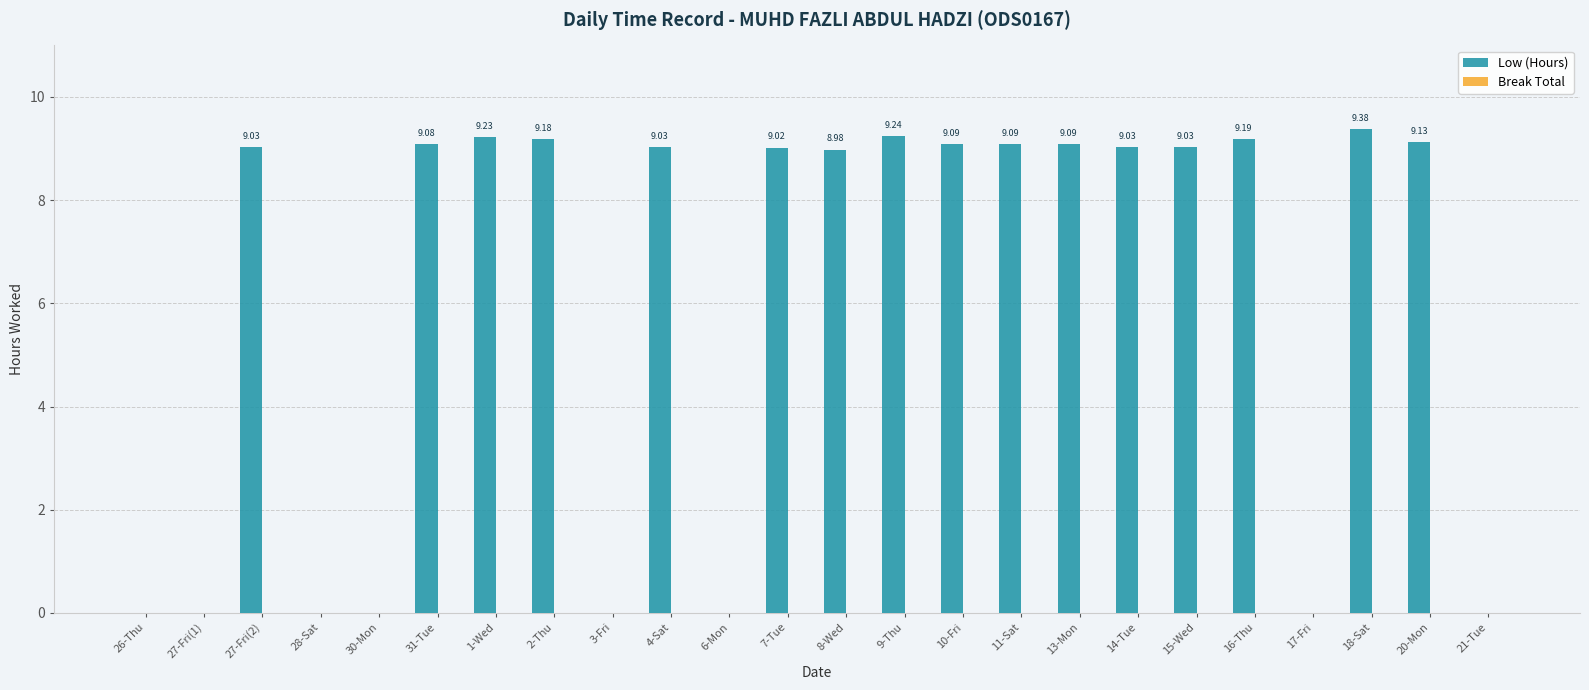

Which has a higher value, 16-Thu or 26-Thu?

16-Thu